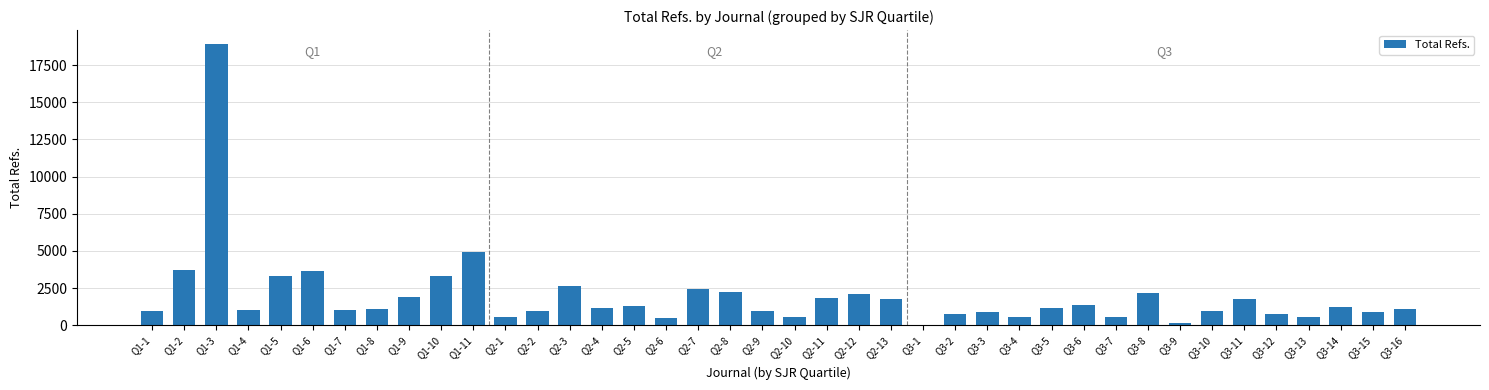

What is the sum of all values?

77464